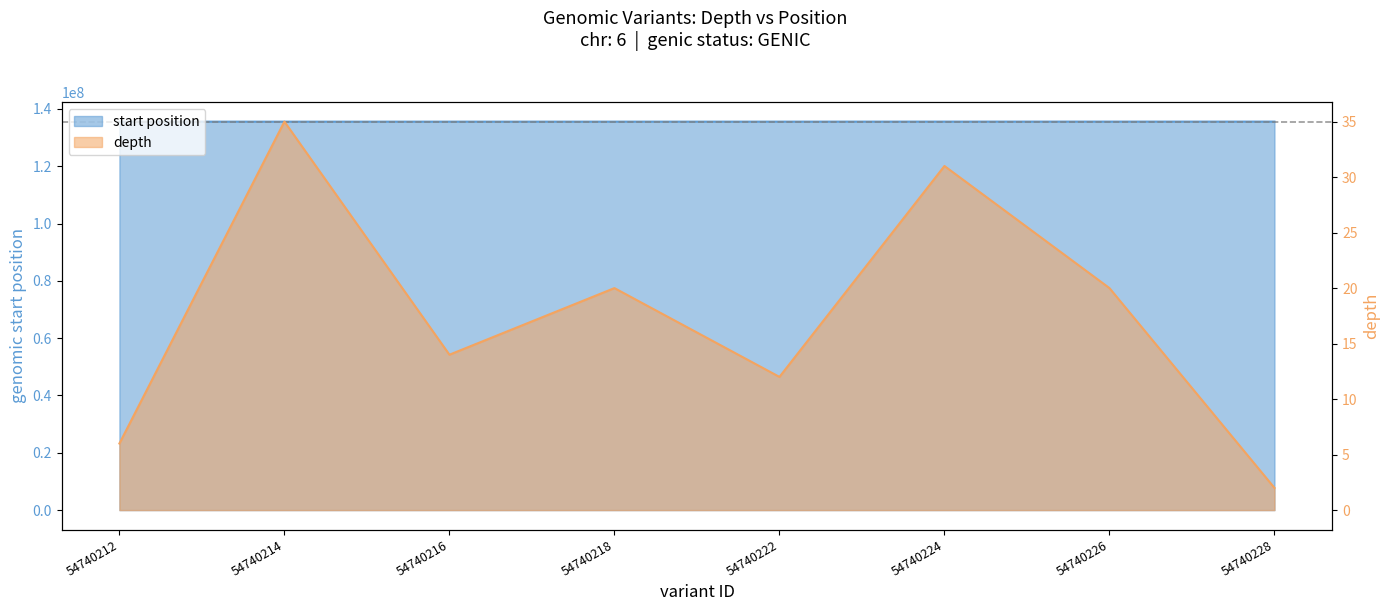

What is the difference between the maximum and minimum values in the start series?

16574